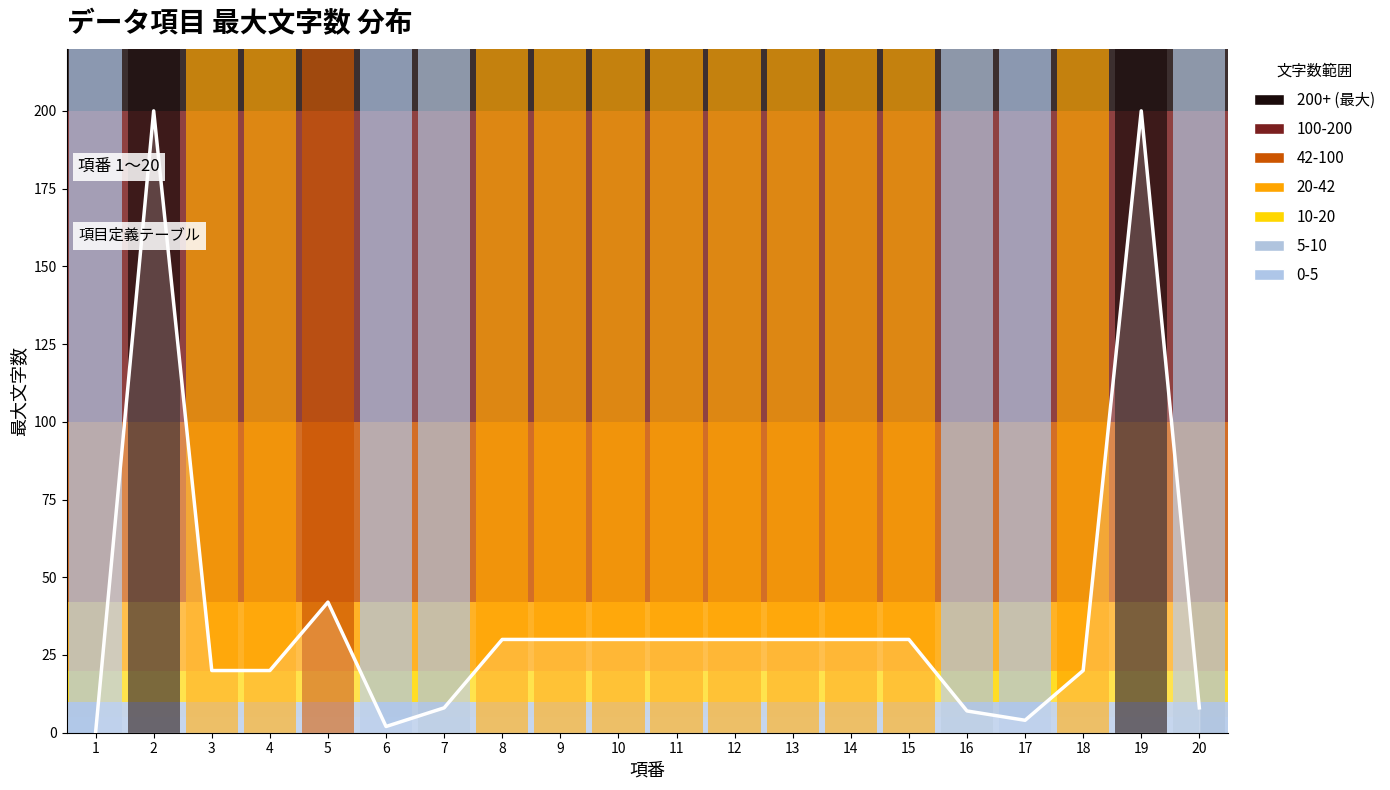

What is the difference between the maximum and second lowest values?

198